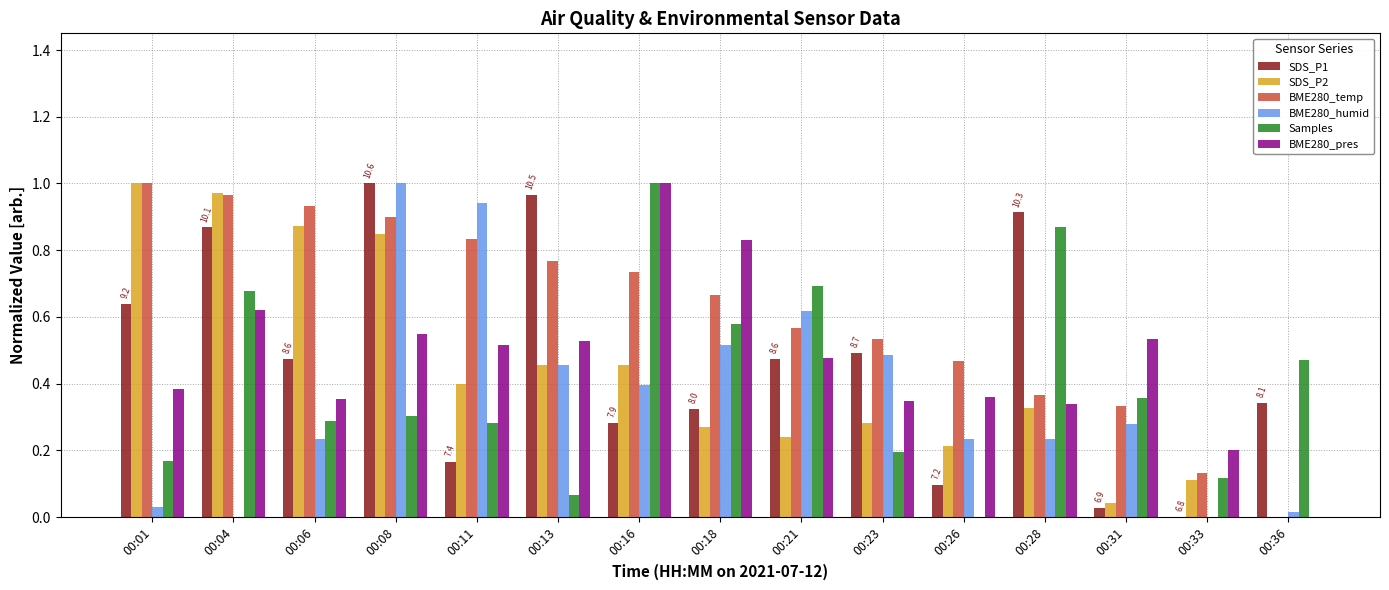

What is the sum of all BME280_pres values?

7.0